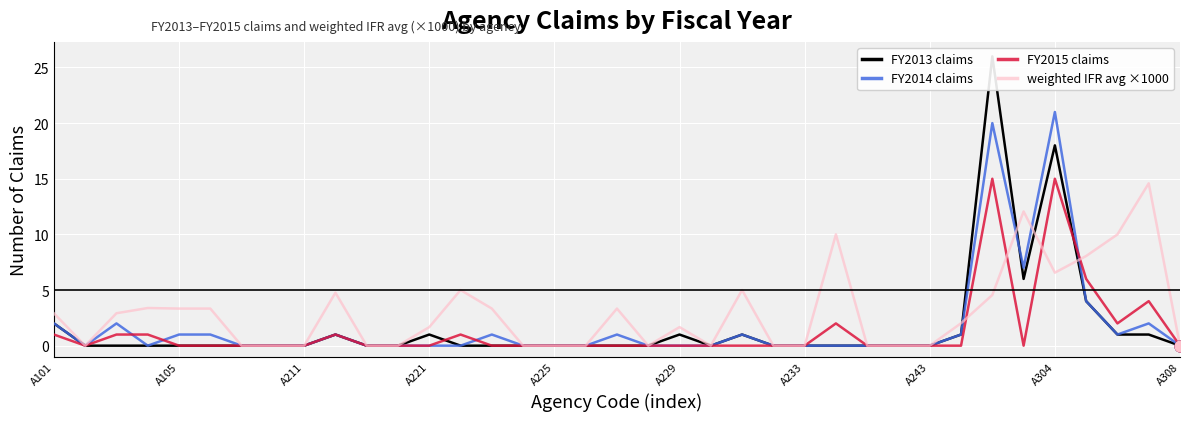

At which category is the sum across all series the highest?

30